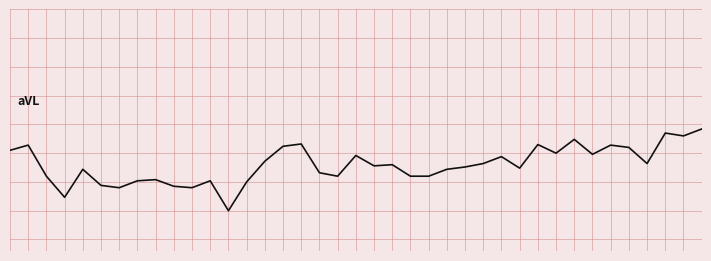

What is the average value?

1.3